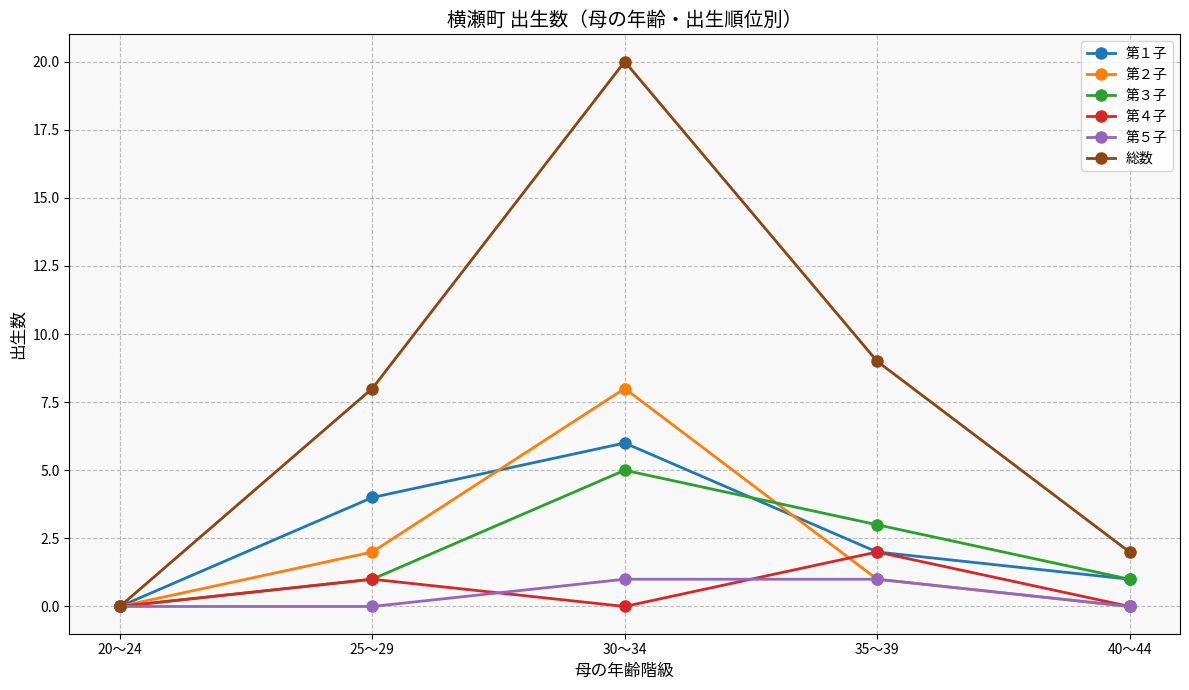

In 第４子, how many points are lower than both neighbors (excluding endpoints)?

1